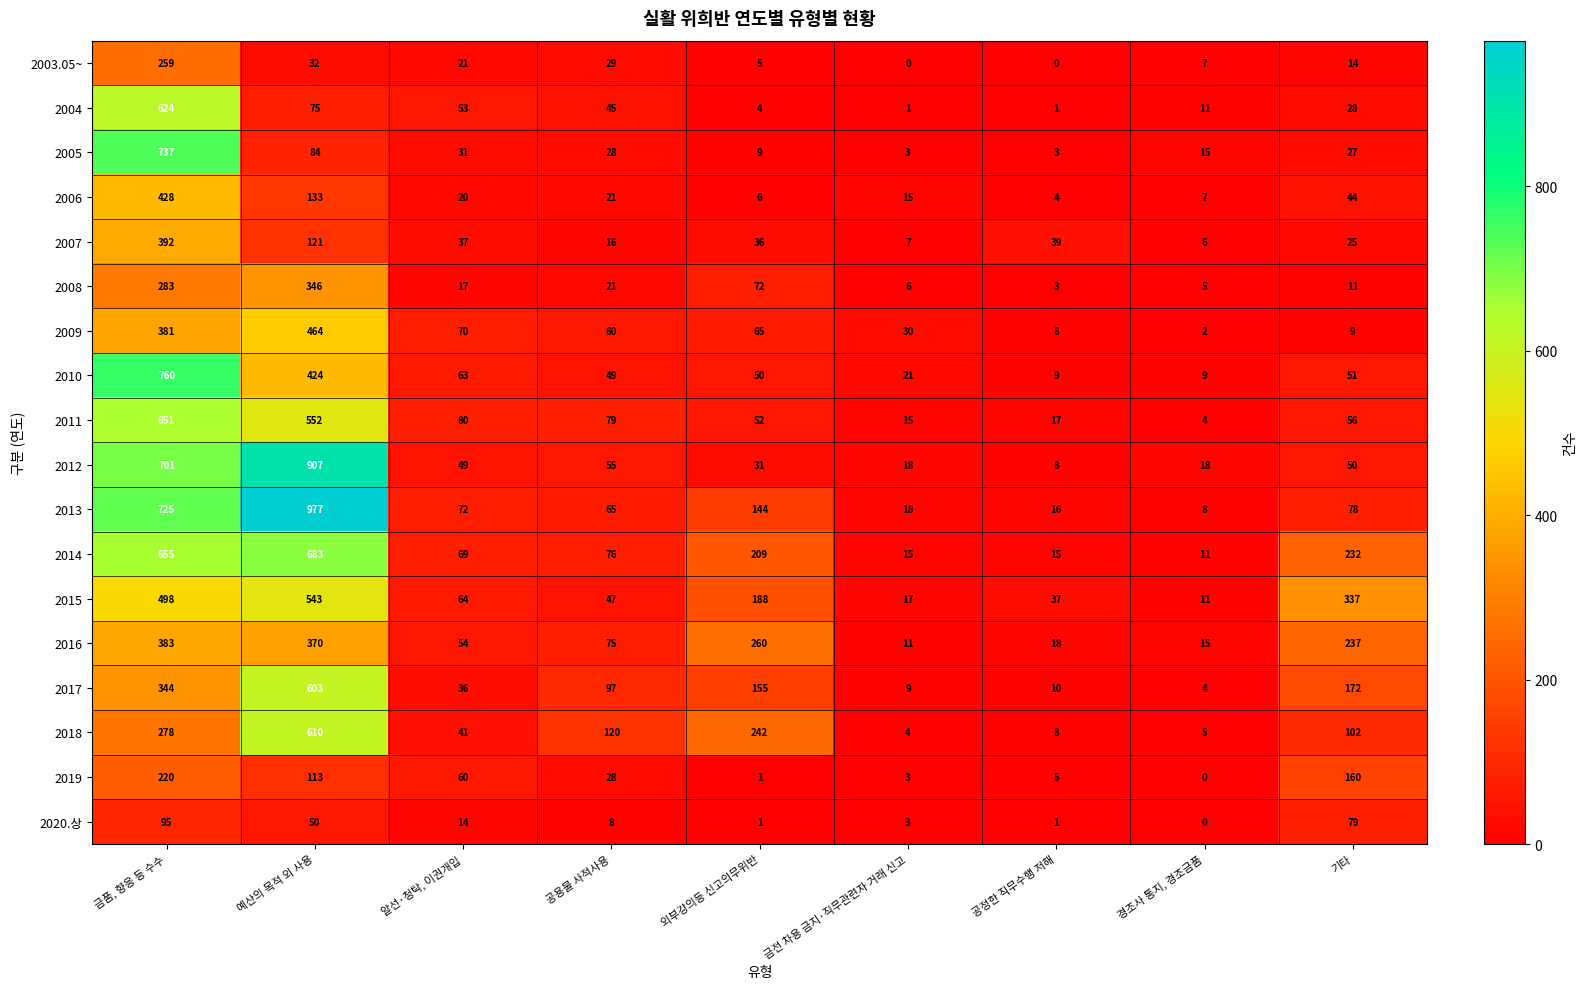

Which series changed the most between 공용물 사적사용 and 기타?

2015